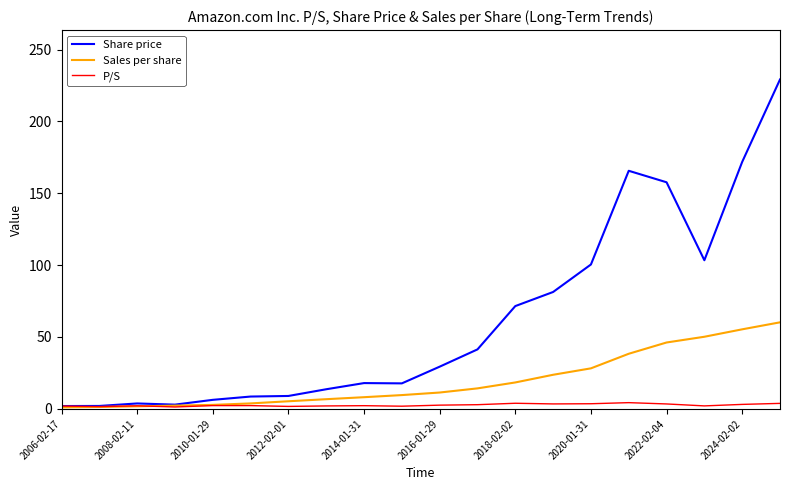

Which series has the largest total across all categories?

Share price